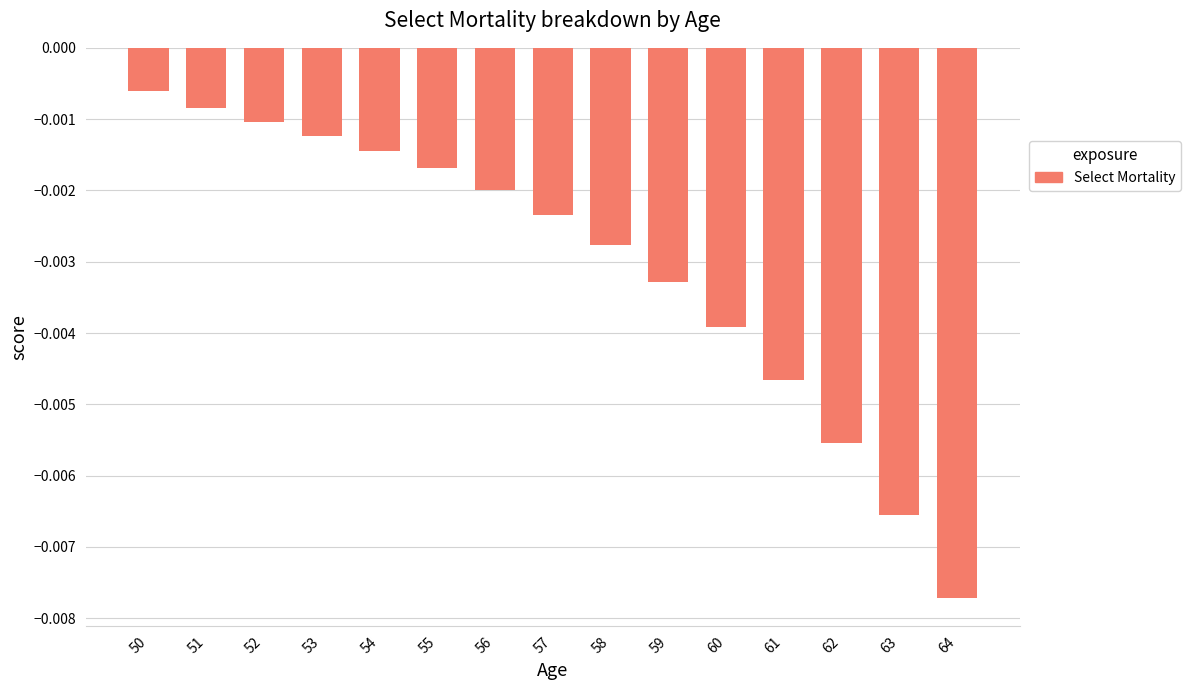

Does the chart contain any negative values?

Yes